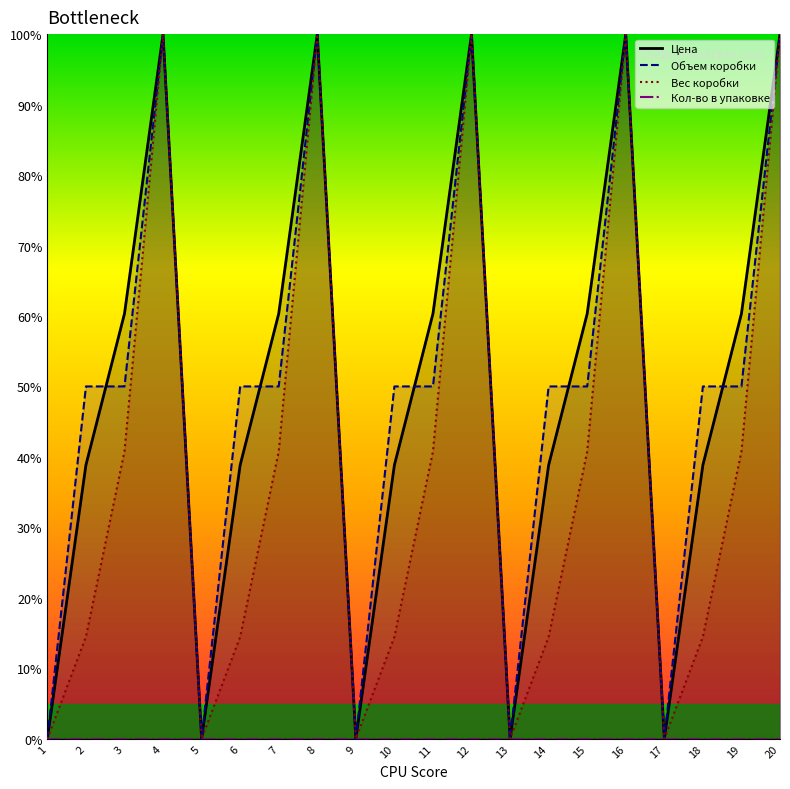

Where is the first local minimum for Вес коробки?

5